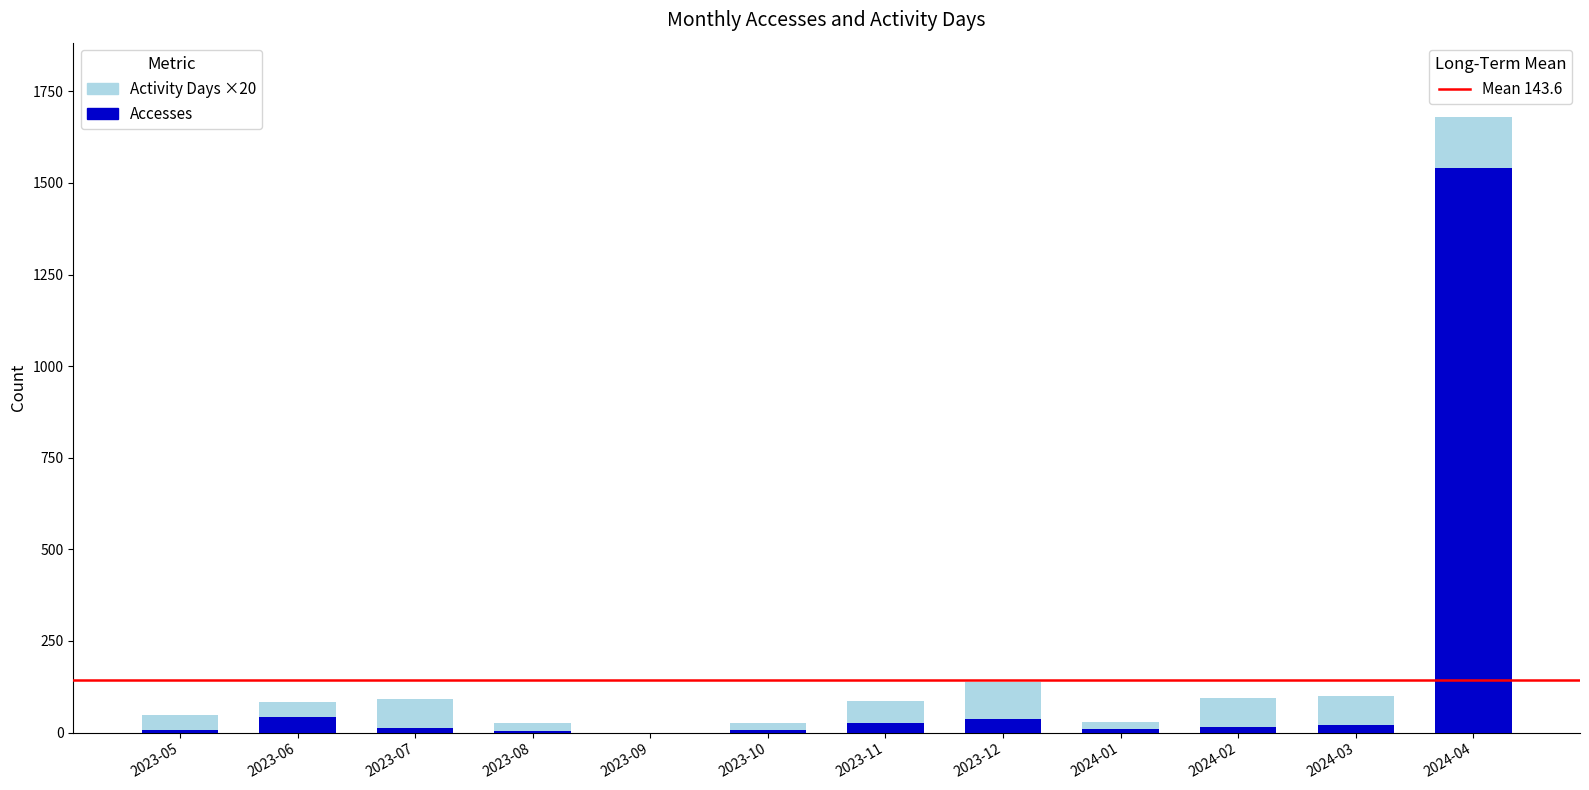

At which category is the sum across all series the highest?

2024-04